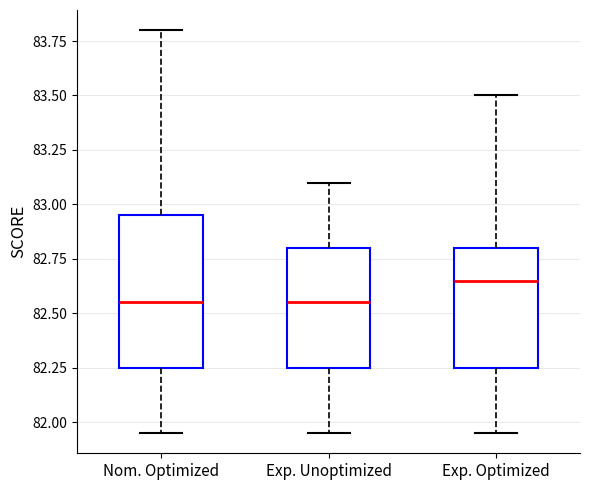

Which box's median line is the highest?

Exp. Optimized